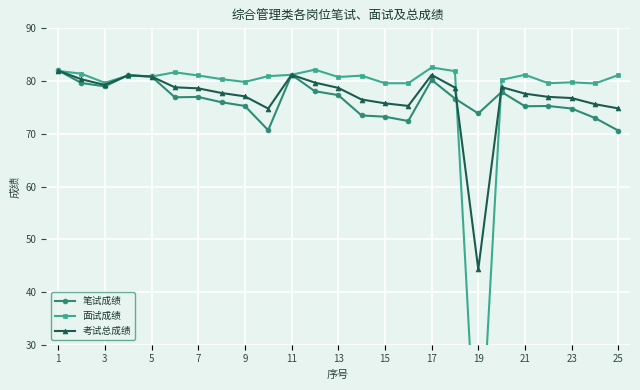

The value of 笔试成绩 at 7 is 34.6. True or false?

False